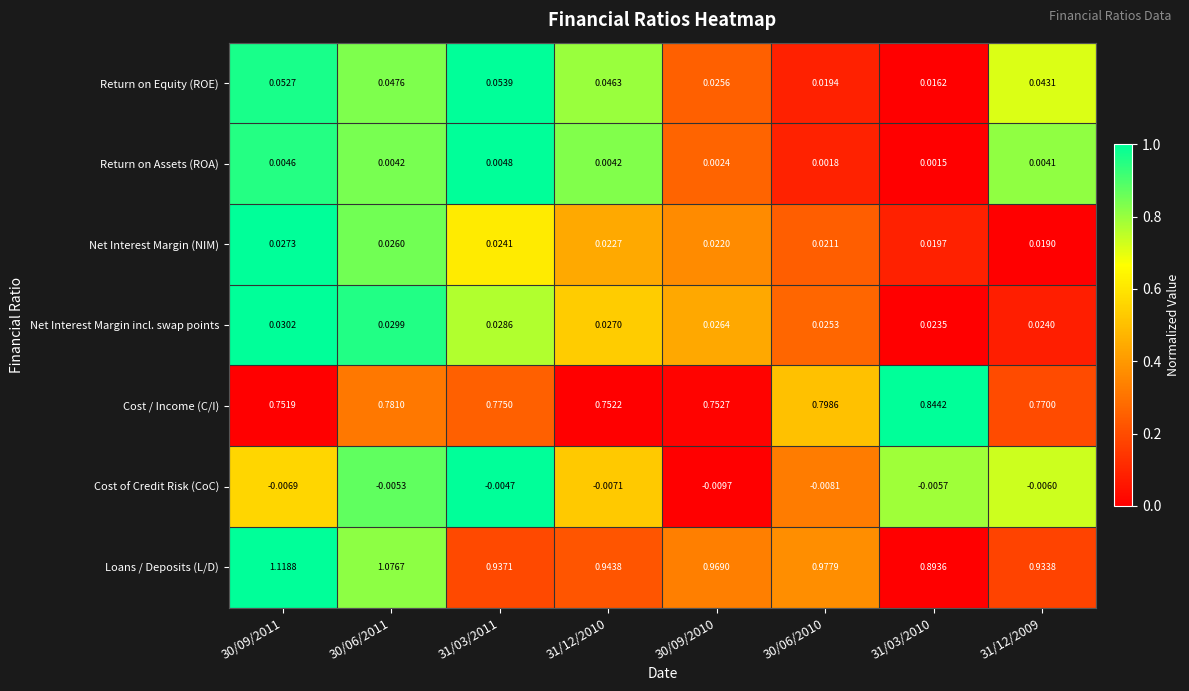

List the series in order of their peak value, highest first.

Loans / Deposits (L/D), Cost / Income (C/I), Return on Equity (ROE), Net Interest Margin incl. swap points, Net Interest Margin (NIM), Return on Assets (ROA), Cost of Credit Risk (CoC)